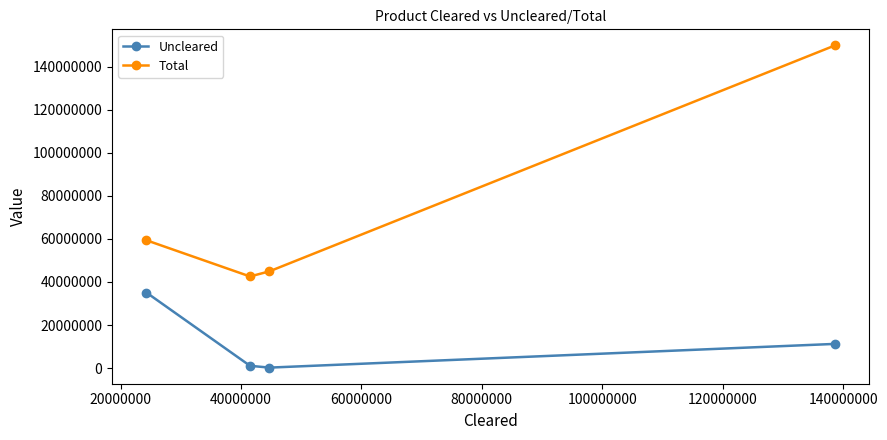

How many interior local valleys does the Total series have?

1